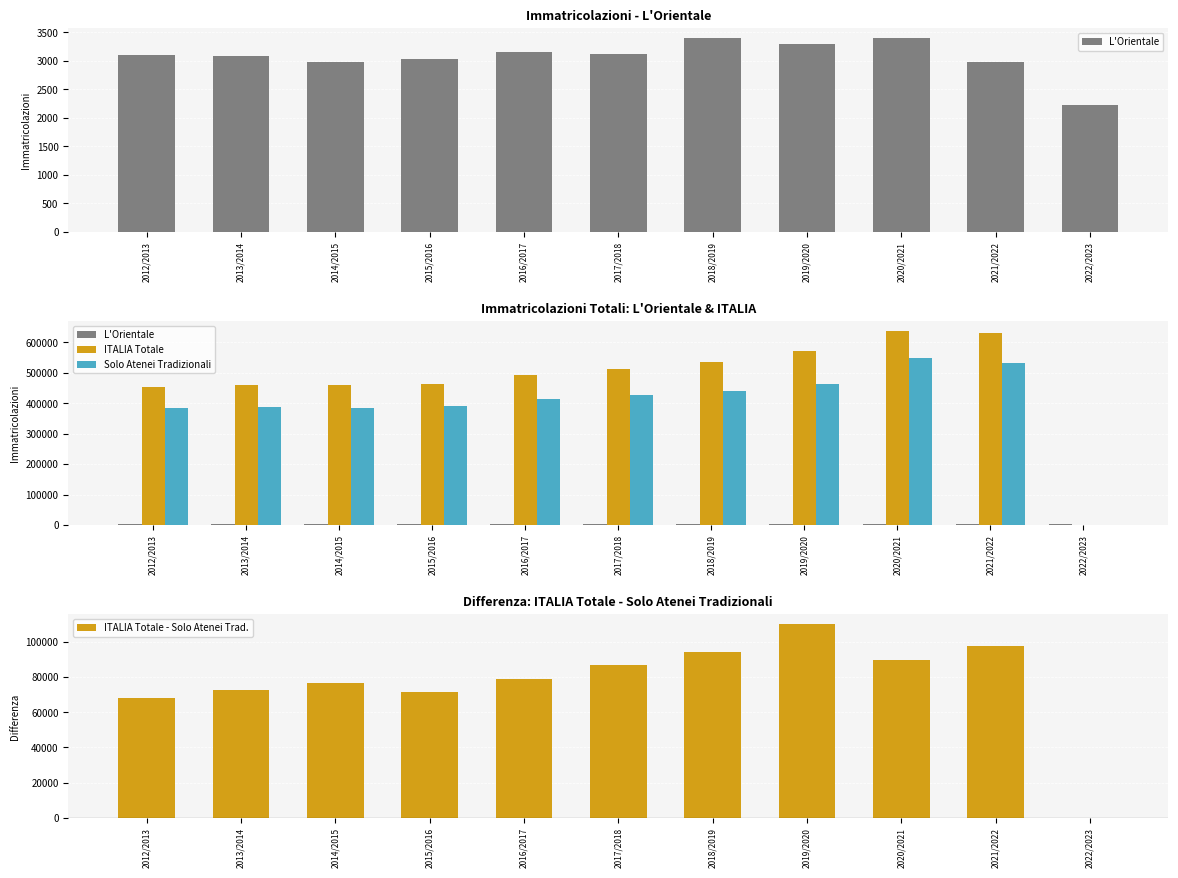

The ITALIA Totale series shows 493075 at 2016/2017. True or false?

True